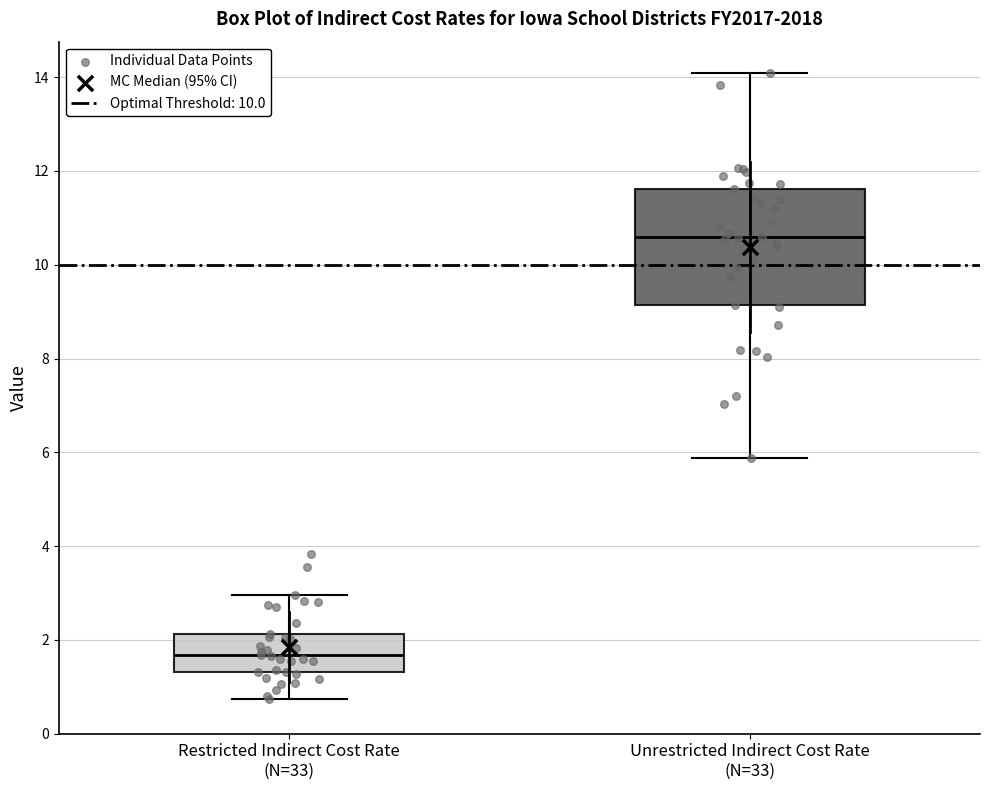

Comparing the boxes themselves (not the whiskers), which one is the tallest?

Unrestricted Indirect Cost Rate (N=33)